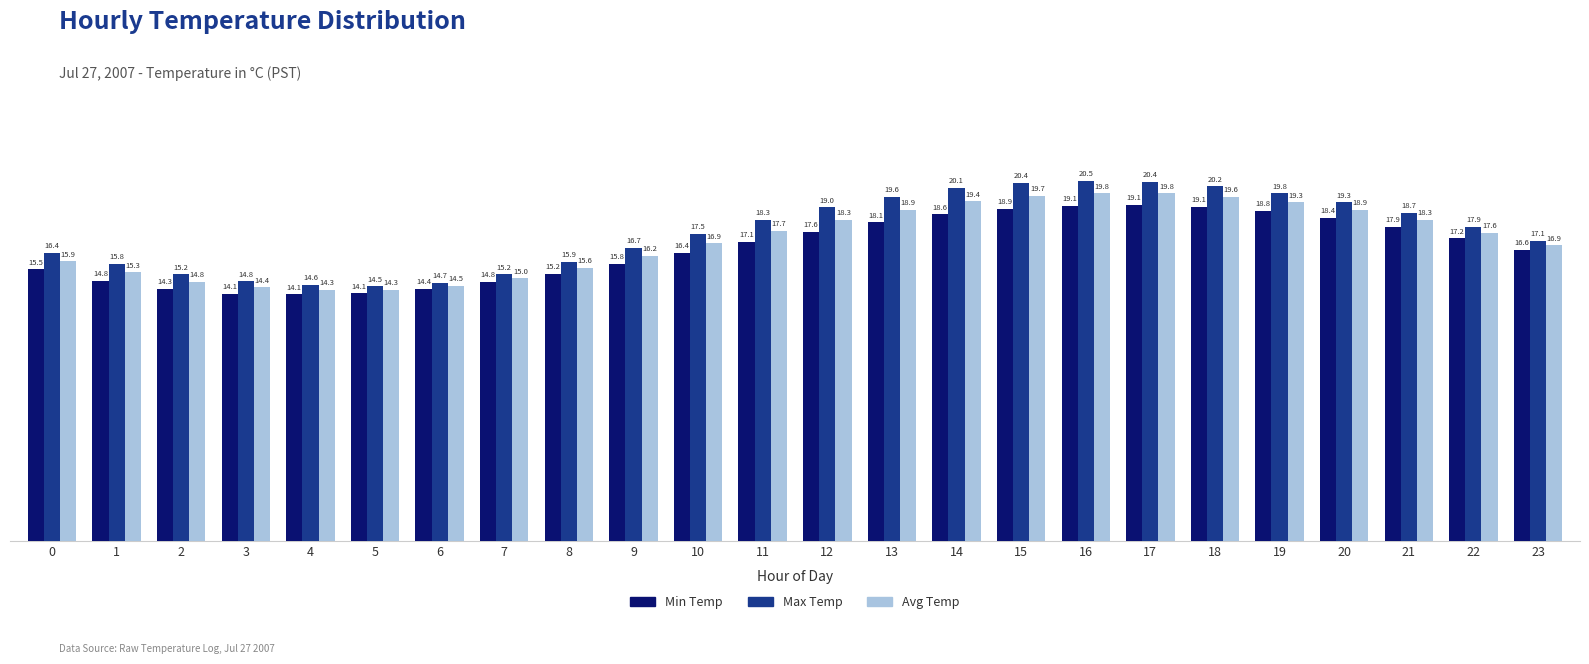

Which series has the largest range (max minus min)?

Max Temp